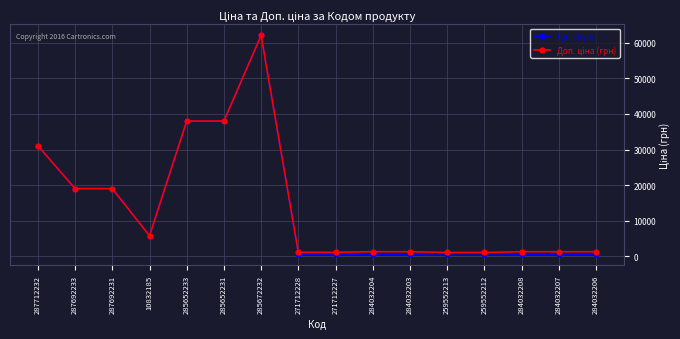

At which category is the sum across all series the highest?

285672232